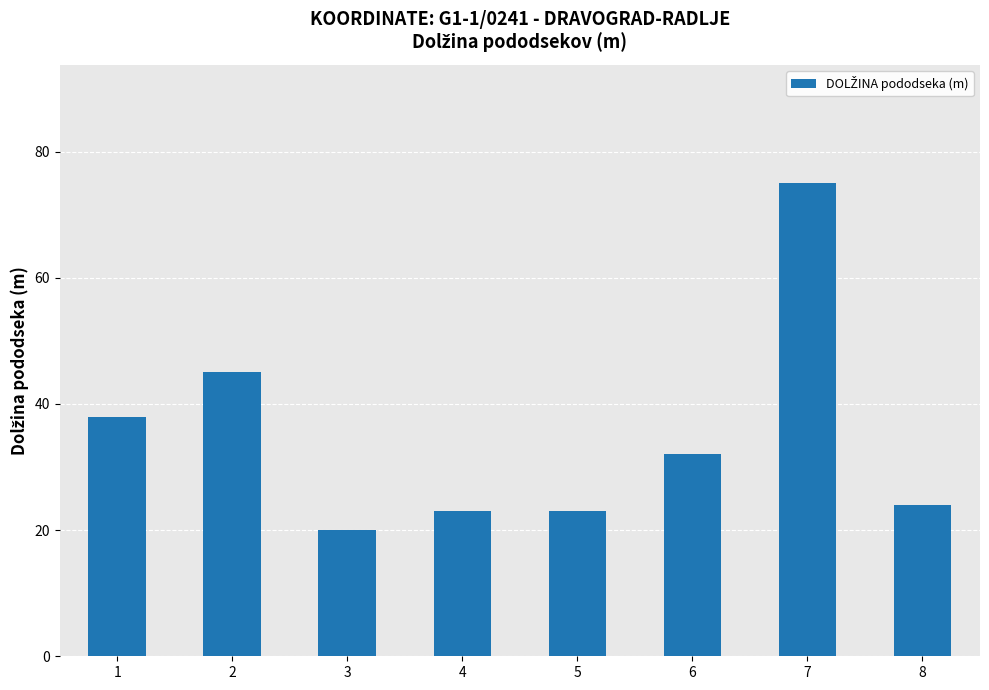

Reading right to left, transcribe all the data shown in this chart.

8=24	7=75	6=32	5=23	4=23	3=20	2=45	1=38